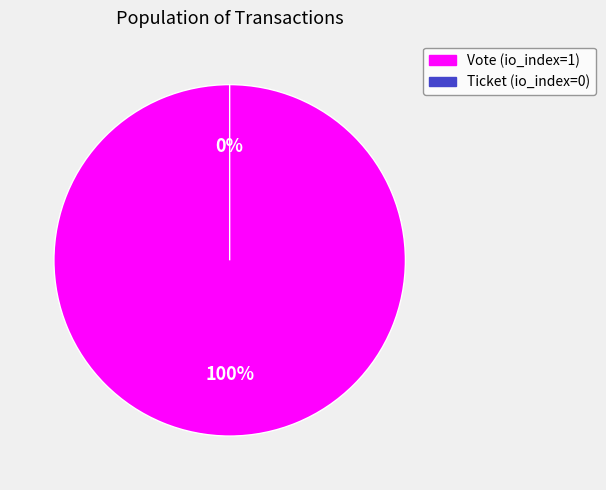

To the nearest percent, what is the difference between the Vote (io_index=1) and Ticket (io_index=0) slice percentages?

100%